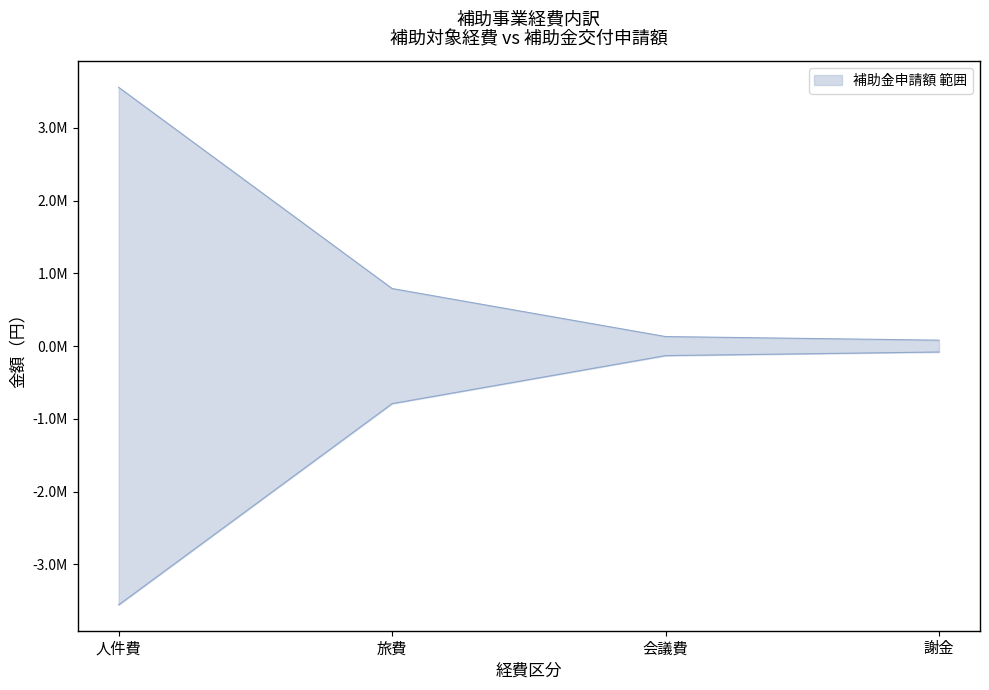

True or false: 補助金交付申請額 and 計（税抜）補助対象経費 cross at least once.

False